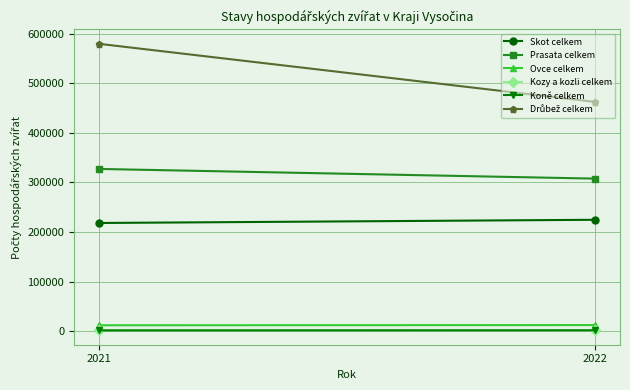

The value of Ovce celkem at 2022 is 4666. True or false?

False